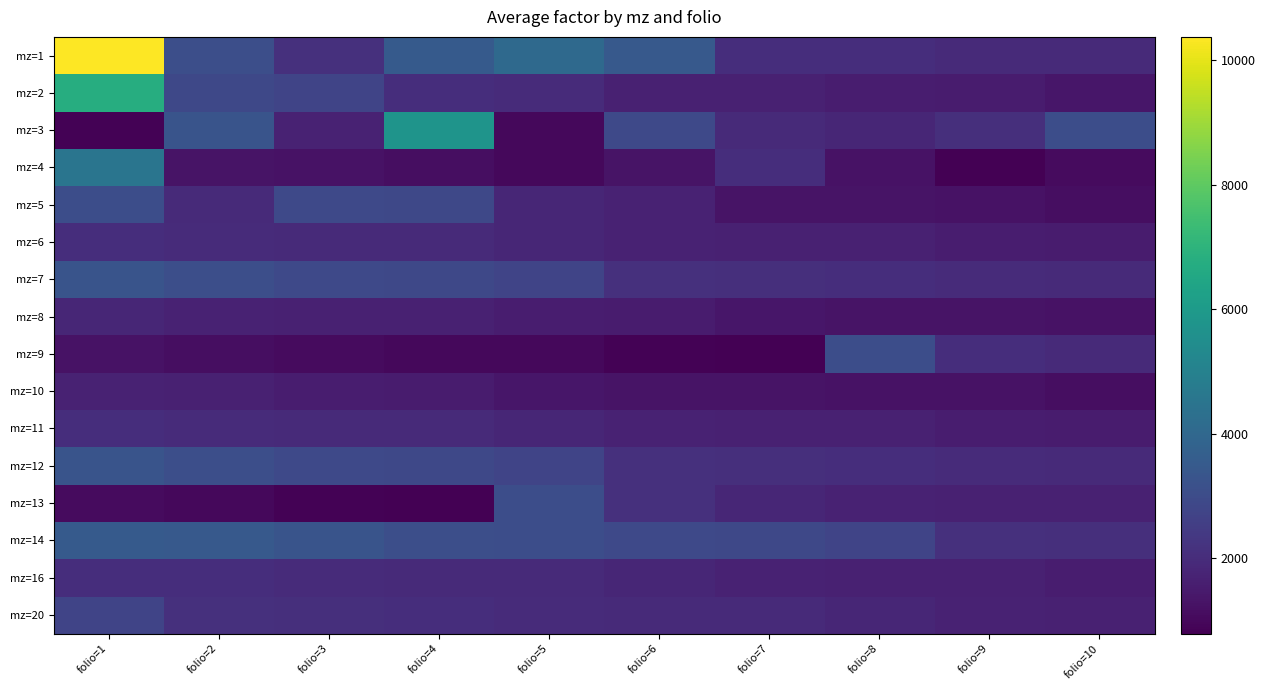

Reading left to right, list all the values displayed in this chart.

mz=1: folio=1=10377.7	folio=2=3091.3	folio=3=2104.5	folio=4=3513.1	folio=5=4071.1	folio=6=3469.6	folio=7=2036.1	folio=8=2036.1	folio=9=1938.5	folio=10=1938.5
mz=2: folio=1=6774.6	folio=2=2862.9	folio=3=2770.9	folio=4=2036.1	folio=5=1972.8	folio=6=1659.2	folio=7=1679.7	folio=8=1541.1	folio=9=1517.8	folio=10=1388.5
mz=3: folio=1=835.5	folio=2=3279.5	folio=3=1720.4	folio=4=5760.1	folio=5=1013.8	folio=6=2910.6	folio=7=1926.8	folio=8=1829.6	folio=9=2071.0	folio=10=3043.8
mz=4: folio=1=4522.0	folio=2=1286.1	folio=3=1243.8	folio=4=1159.1	folio=5=989.8	folio=6=1302.2	folio=7=2036.1	folio=8=1250.5	folio=9=790.5	folio=10=1067.1
mz=5: folio=1=3043.8	folio=2=1938.5	folio=3=2910.6	folio=4=2862.9	folio=5=1829.6	folio=6=1720.4	folio=7=1302.2	folio=8=1286.1	folio=9=1243.8	folio=10=1159.1
mz=6: folio=1=2036.1	folio=2=1972.8	folio=3=1938.5	folio=4=1926.8	folio=5=1829.6	folio=6=1720.4	folio=7=1679.7	folio=8=1659.2	folio=9=1541.1	folio=10=1517.8
mz=7: folio=1=3279.5	folio=2=3091.3	folio=3=2910.6	folio=4=2862.9	folio=5=2770.9	folio=6=2104.5	folio=7=2071.0	folio=8=2036.1	folio=9=1972.8	folio=10=1938.5
mz=8: folio=1=1829.6	folio=2=1720.4	folio=3=1679.7	folio=4=1659.2	folio=5=1541.1	folio=6=1517.8	folio=7=1388.5	folio=8=1302.2	folio=9=1286.1	folio=10=1250.5
mz=9: folio=1=1243.8	folio=2=1159.1	folio=3=1067.1	folio=4=1013.8	folio=5=989.8	folio=6=835.5	folio=7=790.5	folio=8=3043.8	folio=9=2036.1	folio=10=1938.5
mz=10: folio=1=1720.4	folio=2=1659.2	folio=3=1541.1	folio=4=1517.8	folio=5=1388.5	folio=6=1302.2	folio=7=1286.1	folio=8=1250.5	folio=9=1243.8	folio=10=1159.1
mz=11: folio=1=2036.1	folio=2=1972.8	folio=3=1938.5	folio=4=1926.8	folio=5=1829.6	folio=6=1720.4	folio=7=1679.7	folio=8=1659.2	folio=9=1541.1	folio=10=1517.8
mz=12: folio=1=3279.5	folio=2=3091.3	folio=3=2910.6	folio=4=2862.9	folio=5=2770.9	folio=6=2104.5	folio=7=2071.0	folio=8=2036.1	folio=9=1972.8	folio=10=1938.5
mz=13: folio=1=1072.1	folio=2=989.8	folio=3=835.5	folio=4=790.5	folio=5=3043.8	folio=6=2104.5	folio=7=1829.6	folio=8=1720.4	folio=9=1679.7	folio=10=1659.2
mz=14: folio=1=3513.1	folio=2=3469.6	folio=3=3279.5	folio=4=3091.3	folio=5=3043.8	folio=6=2910.6	folio=7=2862.9	folio=8=2770.9	folio=9=2104.5	folio=10=2071.0
mz=16: folio=1=2036.1	folio=2=2036.1	folio=3=1972.8	folio=4=1938.5	folio=5=1926.8	folio=6=1829.6	folio=7=1720.4	folio=8=1679.7	folio=9=1659.2	folio=10=1541.1
mz=20: folio=1=2770.9	folio=2=2104.5	folio=3=2071.0	folio=4=2036.1	folio=5=1972.8	folio=6=1938.5	folio=7=1926.8	folio=8=1829.6	folio=9=1720.4	folio=10=1679.7